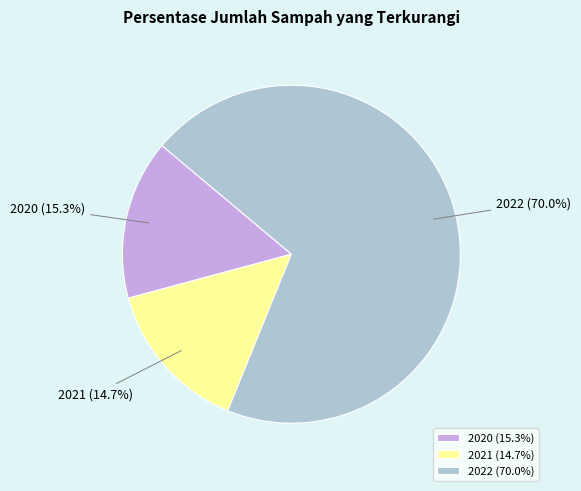

Which category has the smallest portion of the pie?

2021